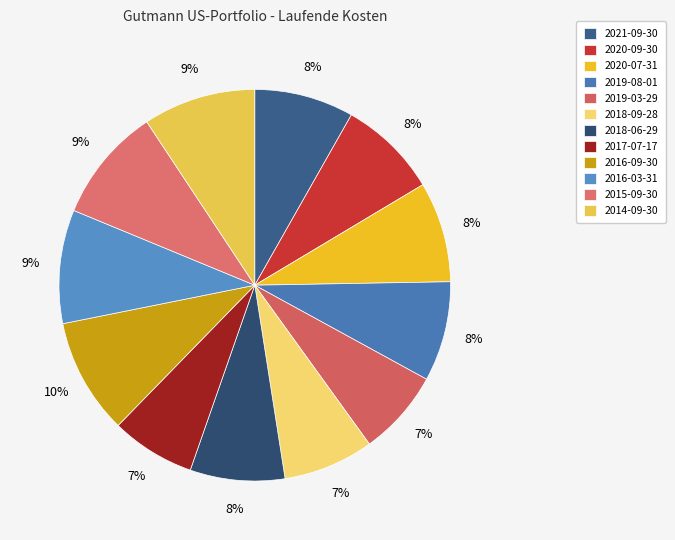

How many segments does this pie chart have?

12